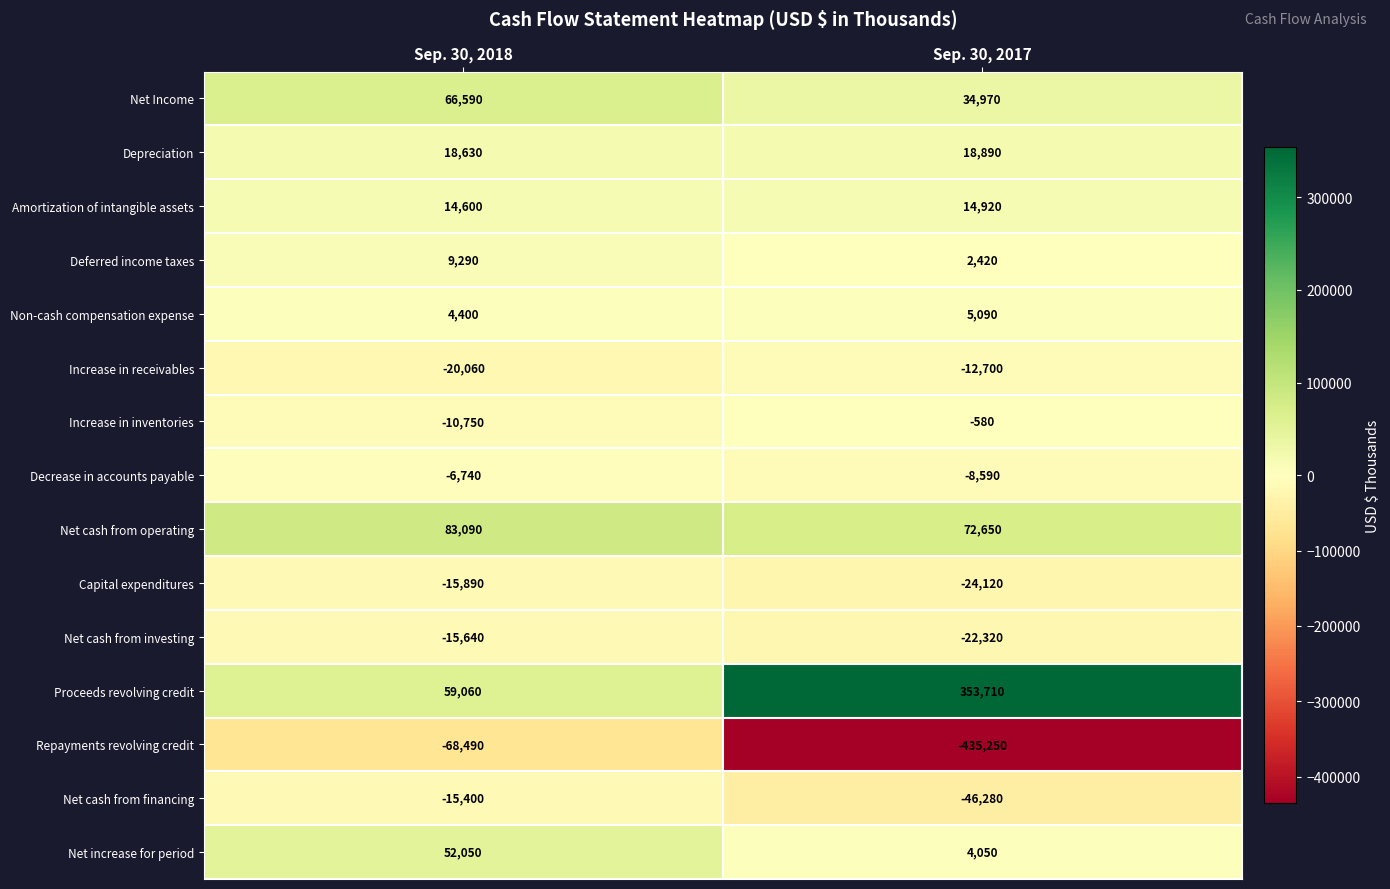

The value of Increase in receivables at Sep. 30, 2017 is -12700. True or false?

True